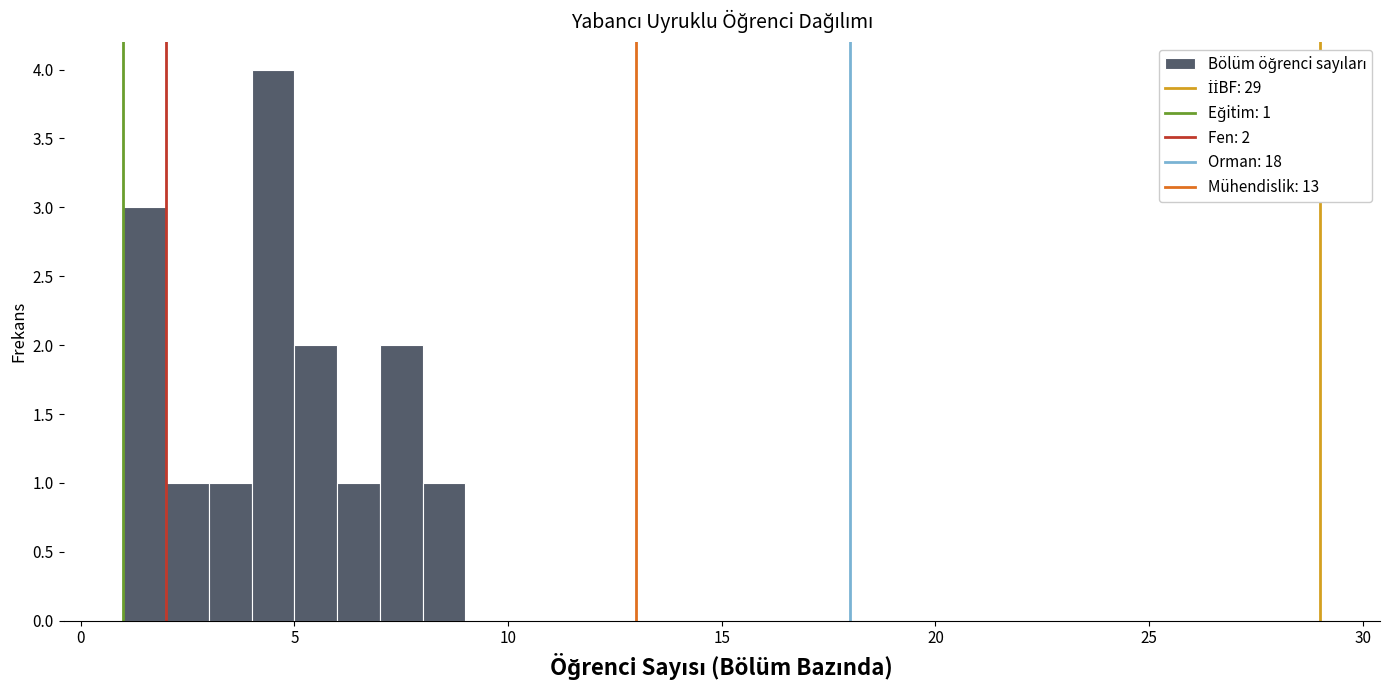

Around what value on the x-axis is the tallest bar? Give the approximate position of its centre, as read against the axis.

4.5